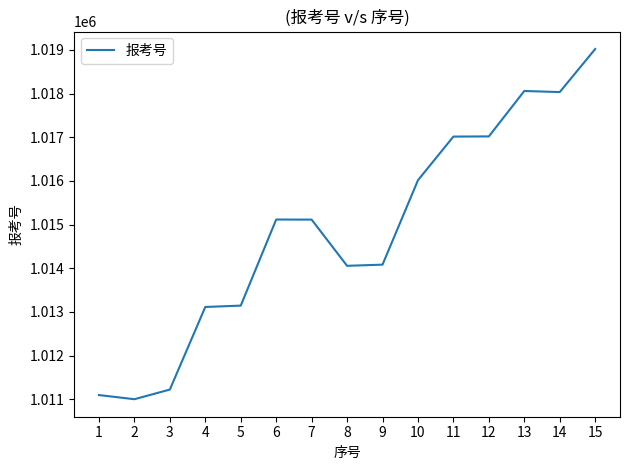

What is the difference between the maximum and minimum values?

8018